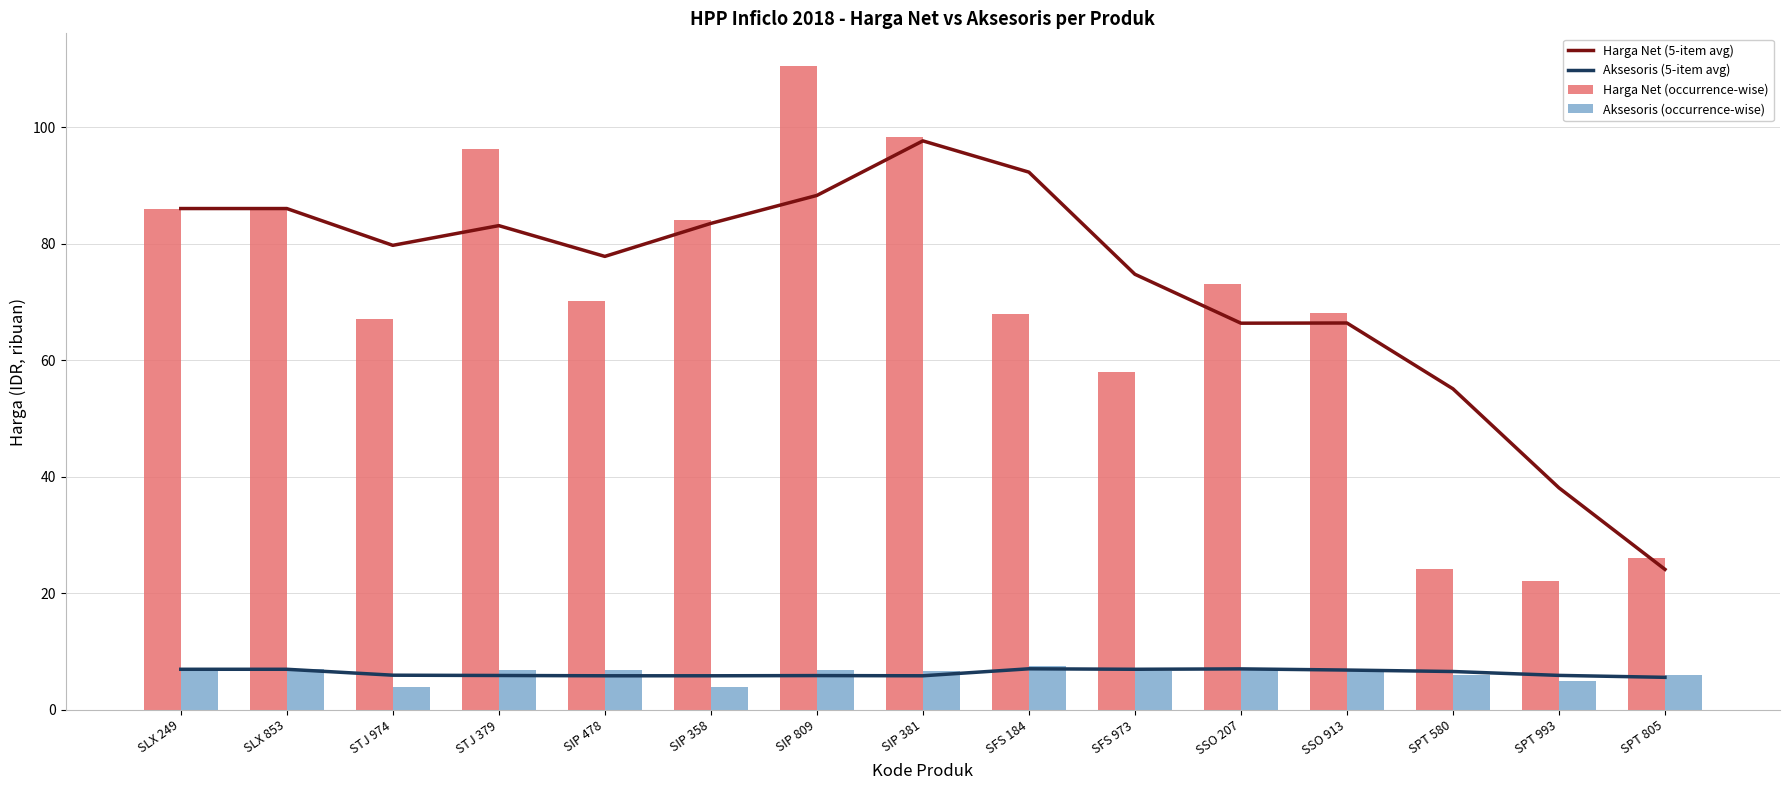

What are all the series names shown in the legend?

Harga Net (5-item avg), Aksesoris (5-item avg), Harga Net (occurrence-wise), Aksesoris (occurrence-wise)